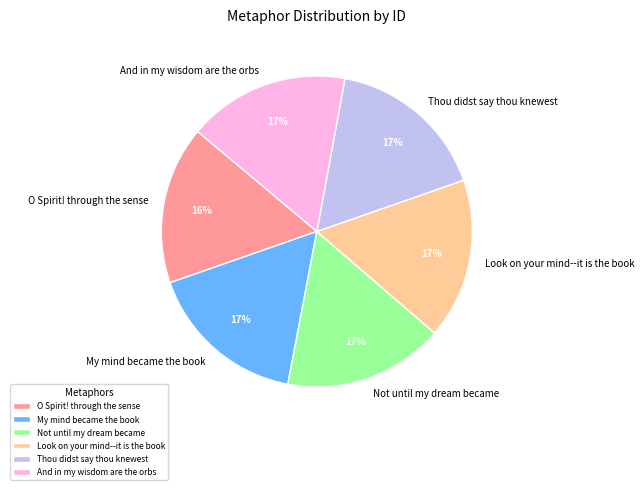

Do My mind became the book and Not until my dream became together represent more than half of the pie?

No